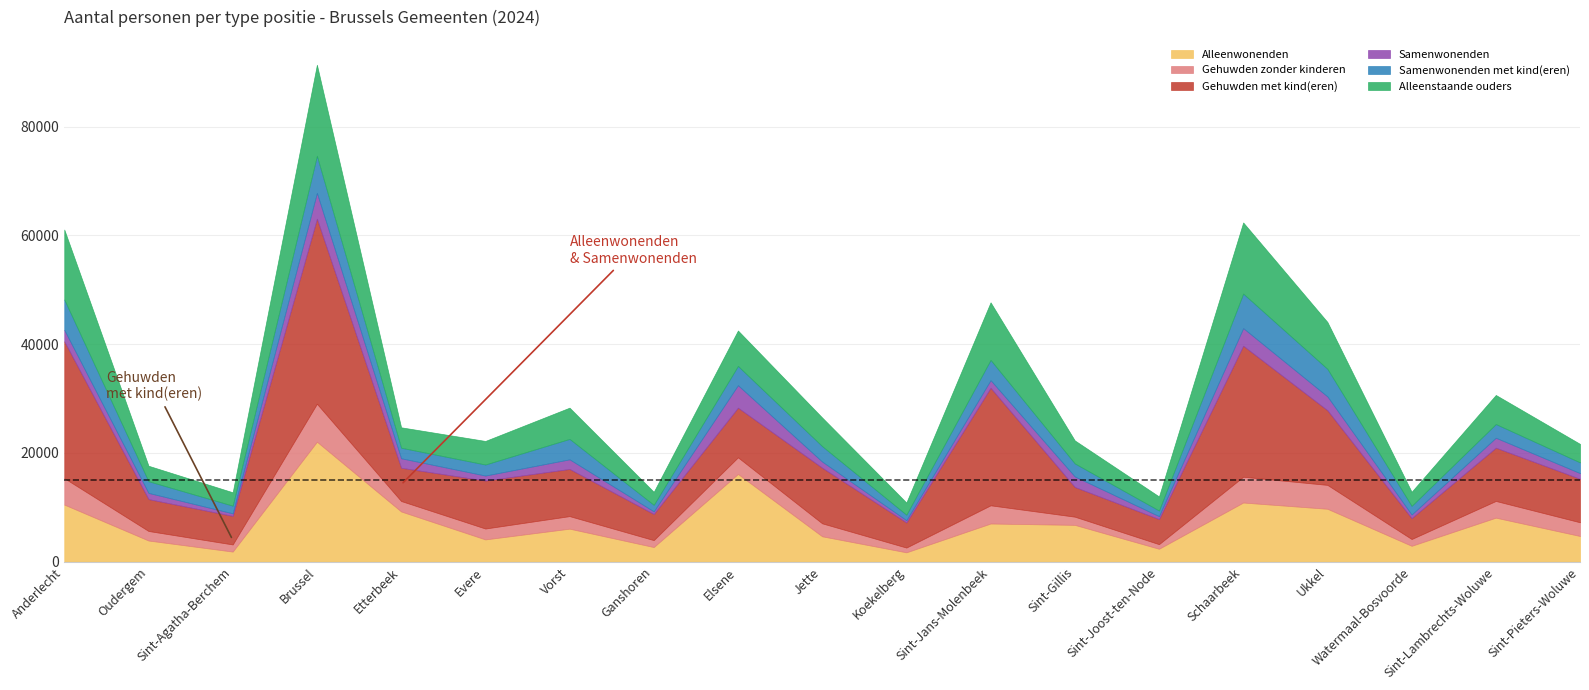

What is the minimum value shown in the chart?

414